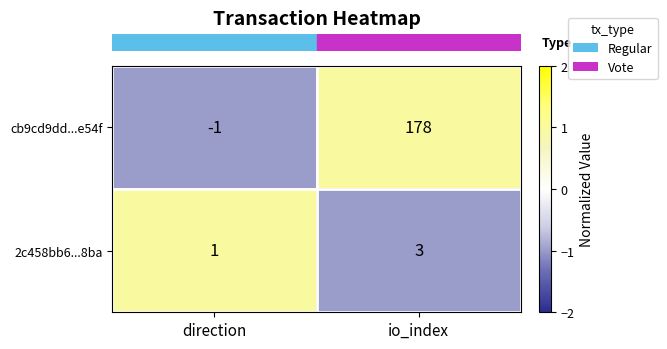

What is the spread (max minus min) of values at direction?

2